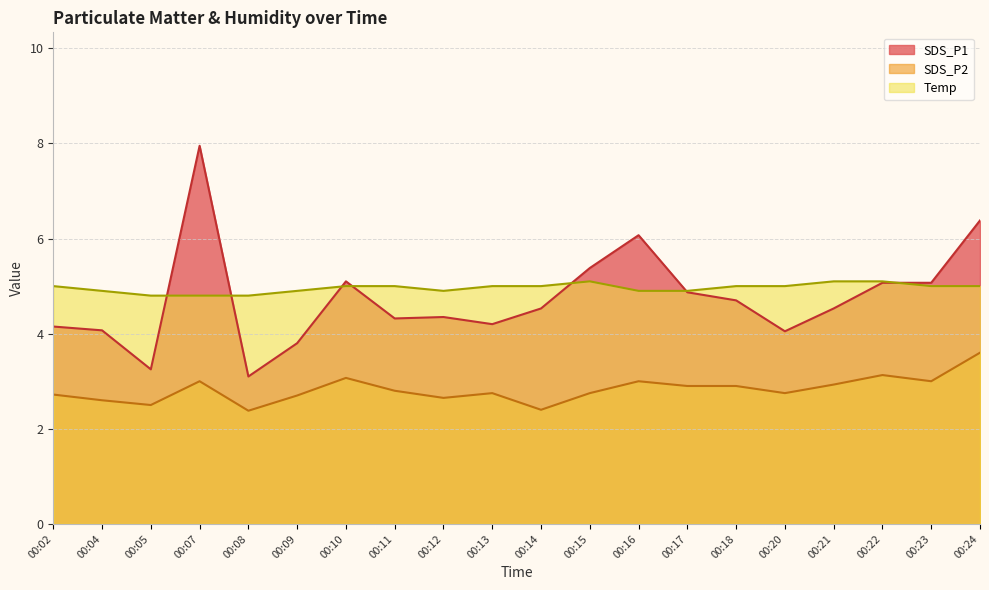

Which label corresponds to the largest value in the chart?

00:07